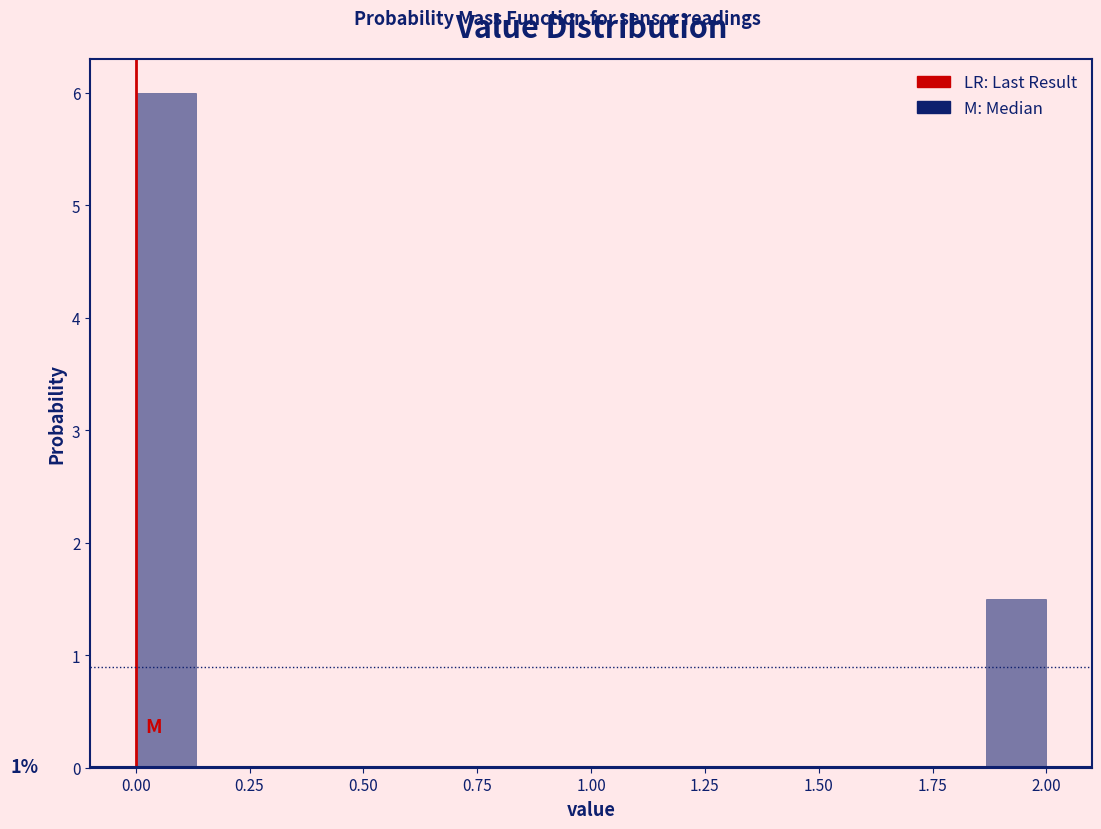

Read against the x-axis, roughly where is the centre of the tallest bar?

0.05